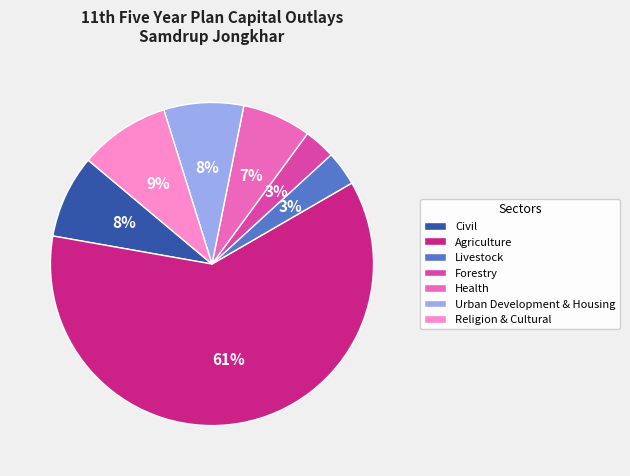

To the nearest percent, what is the average slice percentage?

14%